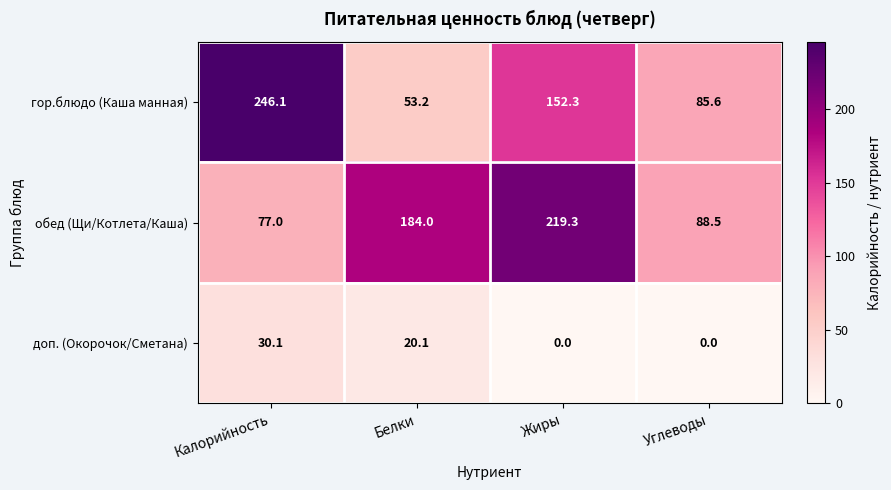

Reading right to left, list all the values displayed in this chart.

гор.блюдо (Каша манная): 85.6	152.3	53.2	246.1
обед (Щи/Котлета/Каша): 88.5	219.3	184.0	77.0
доп. (Окорочок/Сметана): 0.0	0.0	20.1	30.1